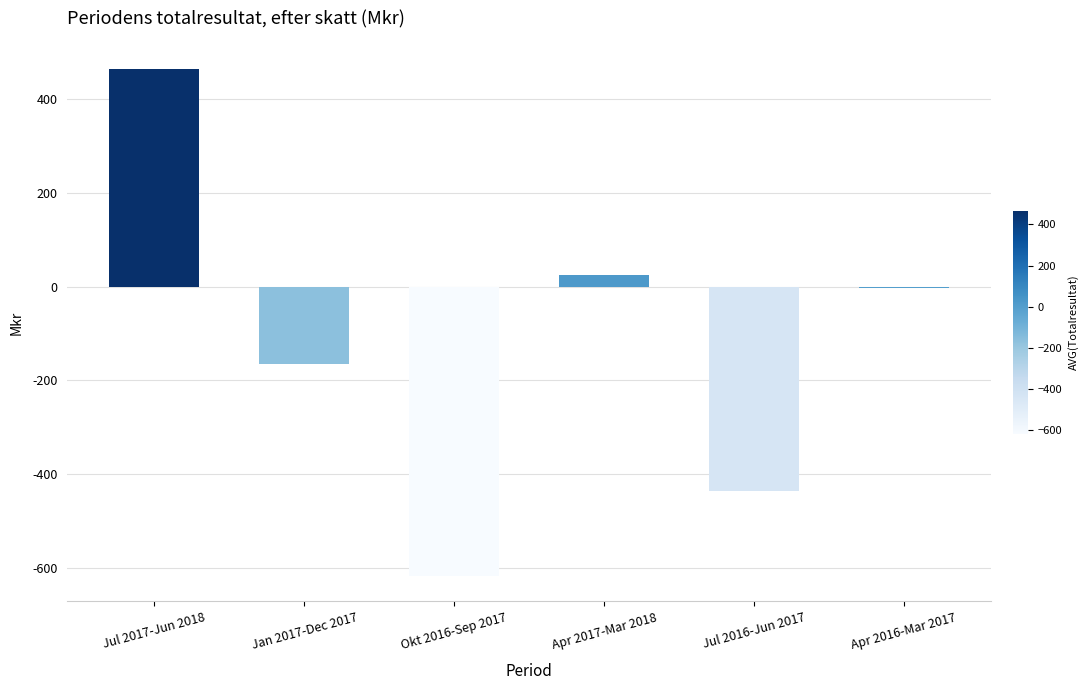

Reading left to right, transcribe all the data shown in this chart.

Jul 2017-Jun 2018=465	Jan 2017-Dec 2017=-165	Okt 2016-Sep 2017=-618	Apr 2017-Mar 2018=25	Jul 2016-Jun 2017=-436	Apr 2016-Mar 2017=-2